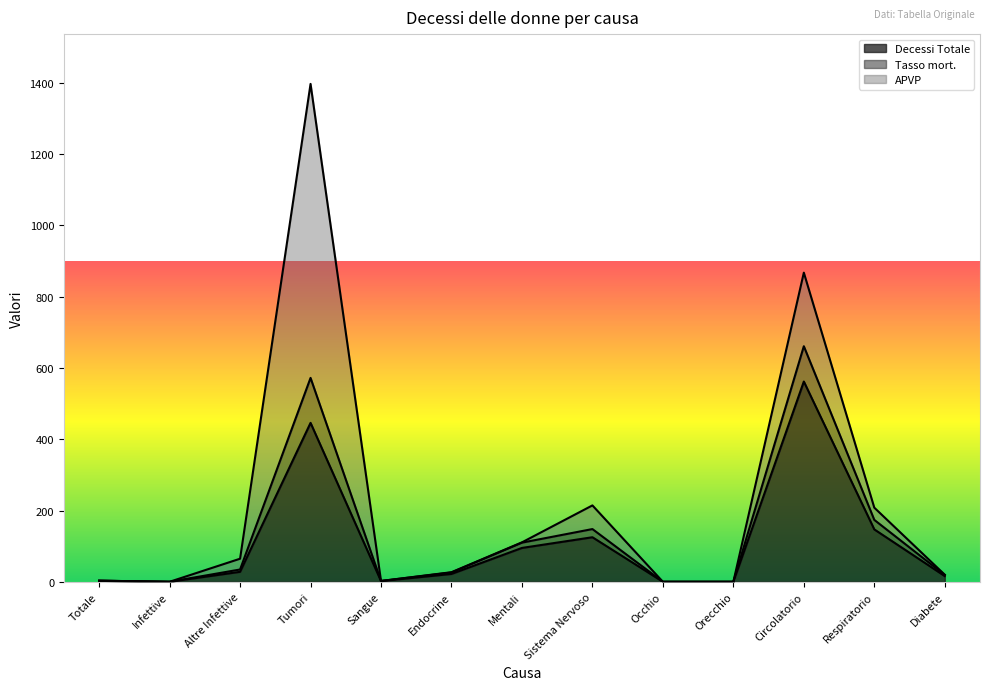

True or false: Decessi Totale has more than 2 interior local peaks.

True